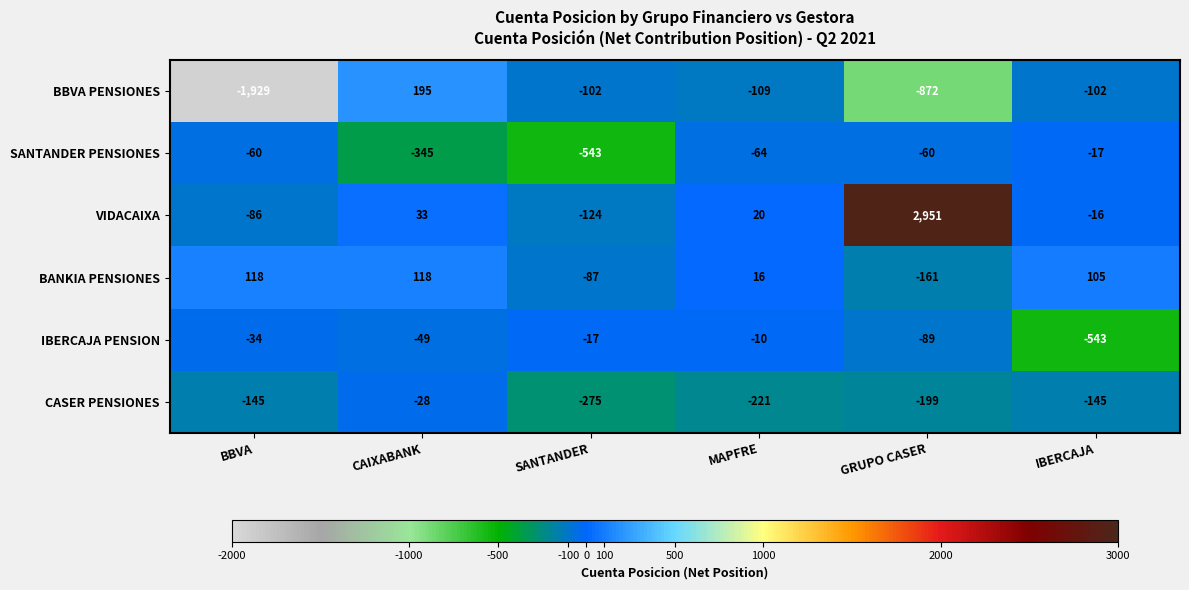

What is the difference between the second highest and minimum values in the CASER PENSIONES series?

130